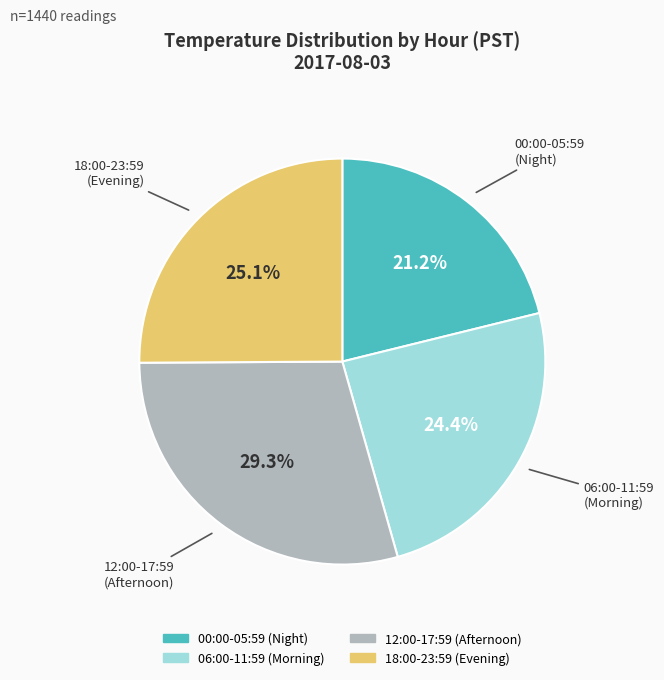

Does any single category account for the majority?

No